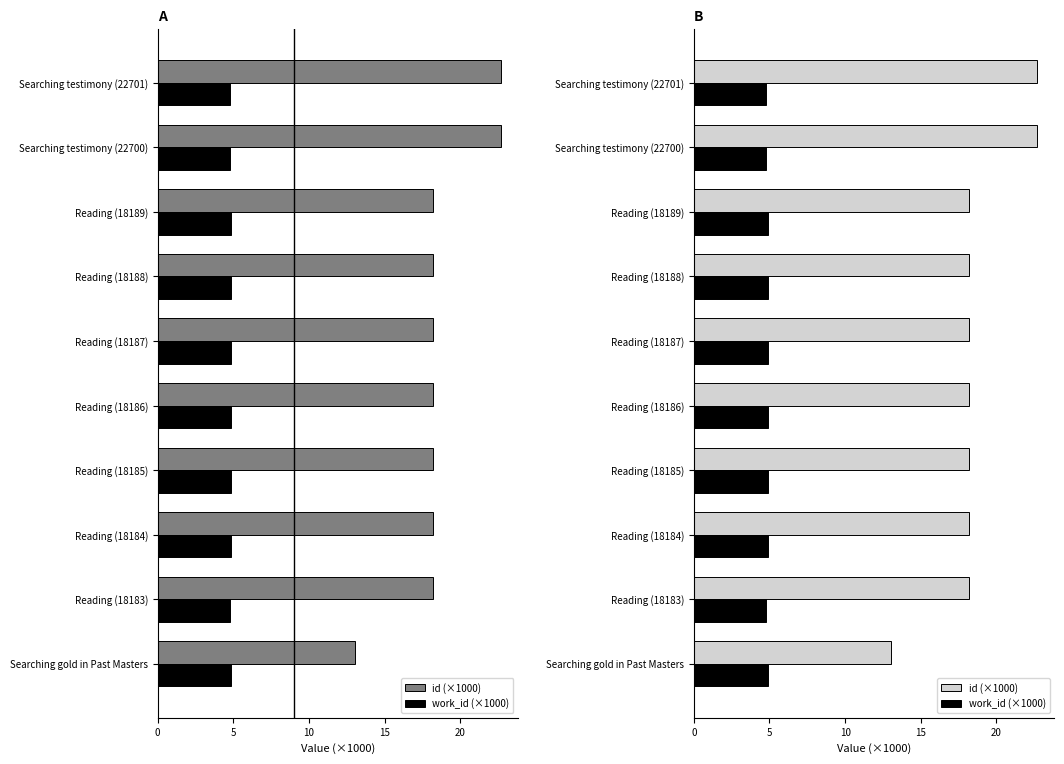

Between Reading (18183) and Reading (18185), which is larger?

Reading (18185)